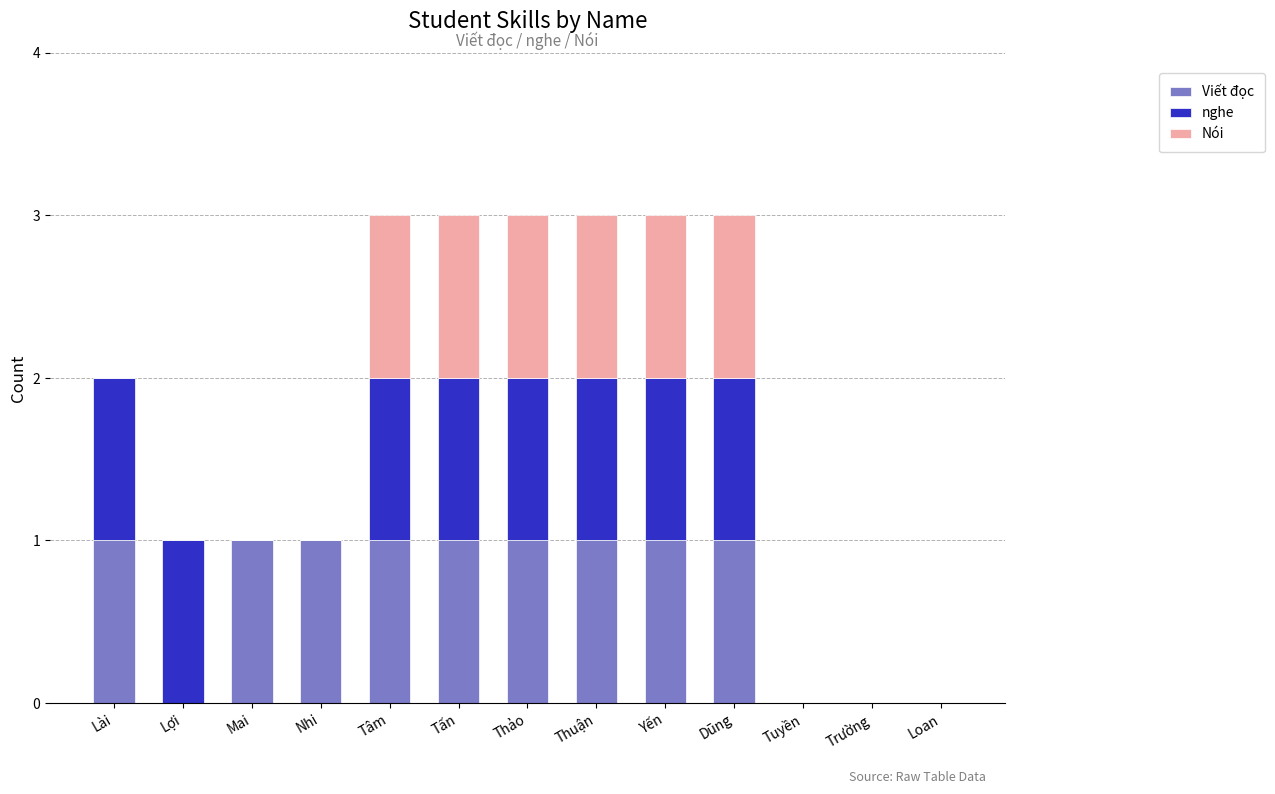

The Viết đọc series shows 1 at Lợi. True or false?

False